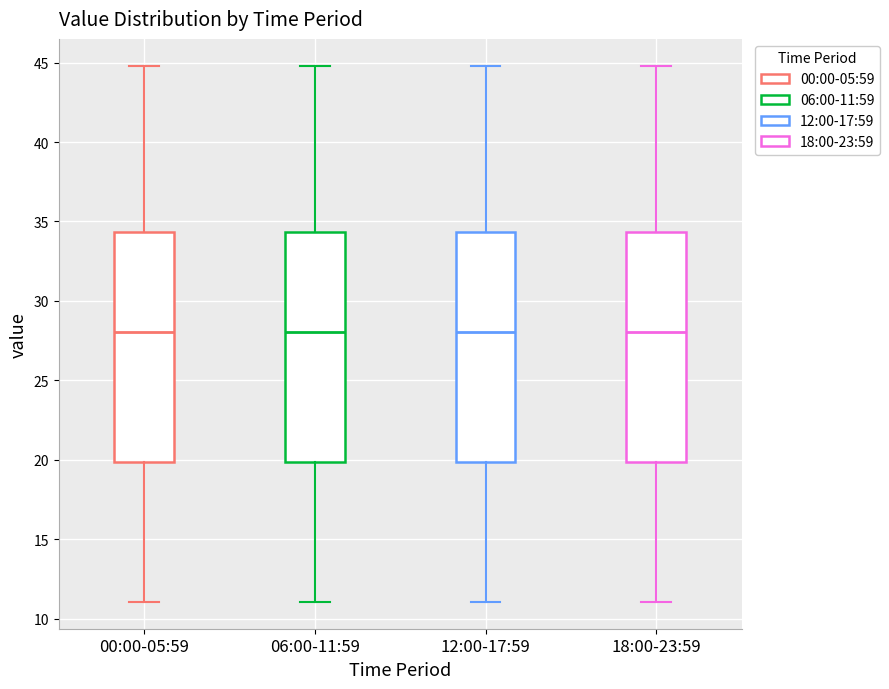

Reading left to right, read every box against the y-axis: the position of its median line, the range the box covers, and the ends of its whiskers. The values are not printed on the chart, so give them approximately, as read against the axis.

00:00-05:59: median 28.0, box 20.0 to 34.5, whiskers 11.0 to 45.0
06:00-11:59: median 28.0, box 20.0 to 34.5, whiskers 11.0 to 45.0
12:00-17:59: median 28.0, box 20.0 to 34.5, whiskers 11.0 to 45.0
18:00-23:59: median 28.0, box 20.0 to 34.5, whiskers 11.0 to 45.0